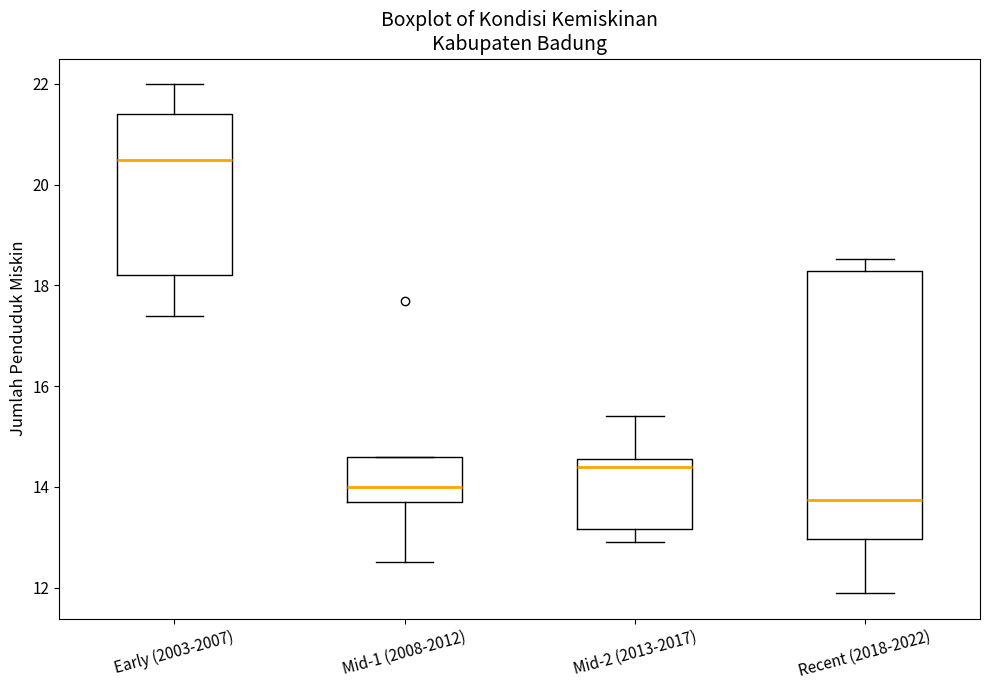

Reading left to right, transcribe this box plot: for each box, give where its median line is, the range the box spans, and where its two whiskers end, as read against the y-axis. The values are not printed on the chart, so give them approximately, as read against the axis.

Early (2003-2007): median 20.6, box 18.2 to 21.4, whiskers 17.4 to 22.0
Mid-1 (2008-2012): median 14.0, box 13.8 to 14.6, whiskers 12.6 to 14.6
Mid-2 (2013-2017): median 14.4, box 13.2 to 14.6, whiskers 13.0 to 15.4
Recent (2018-2022): median 13.8, box 13.0 to 18.2, whiskers 11.8 to 18.6